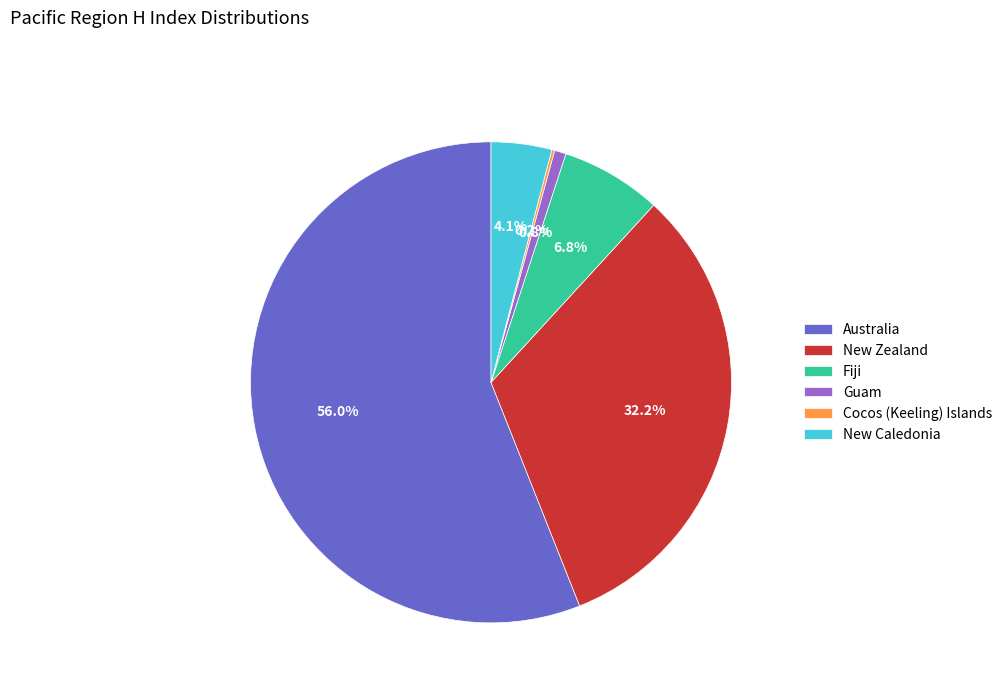

What is the majority slice?

Australia